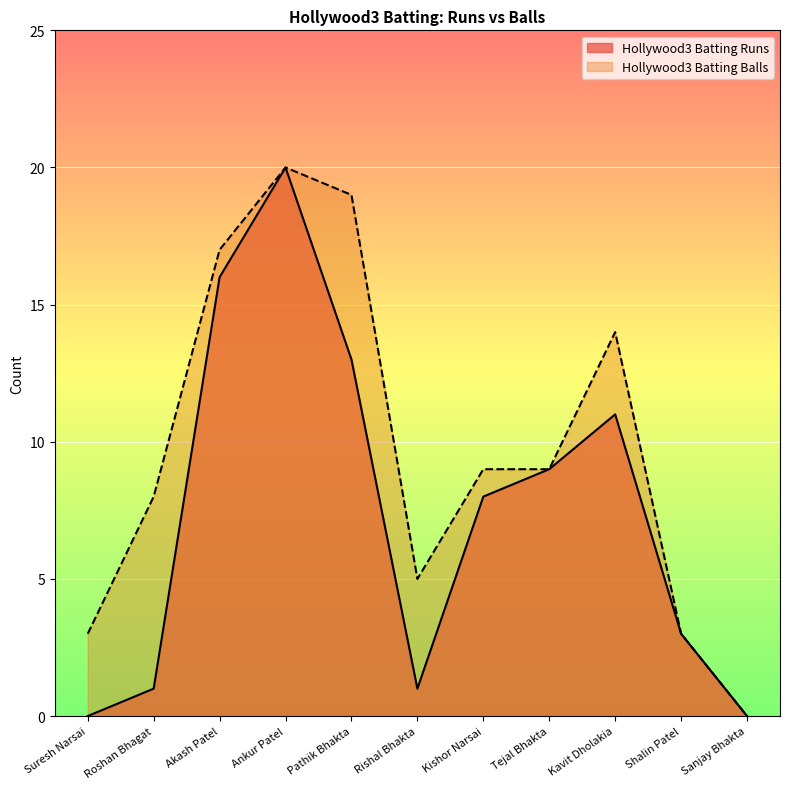

At how many categories does at least one series exceed 4?

8